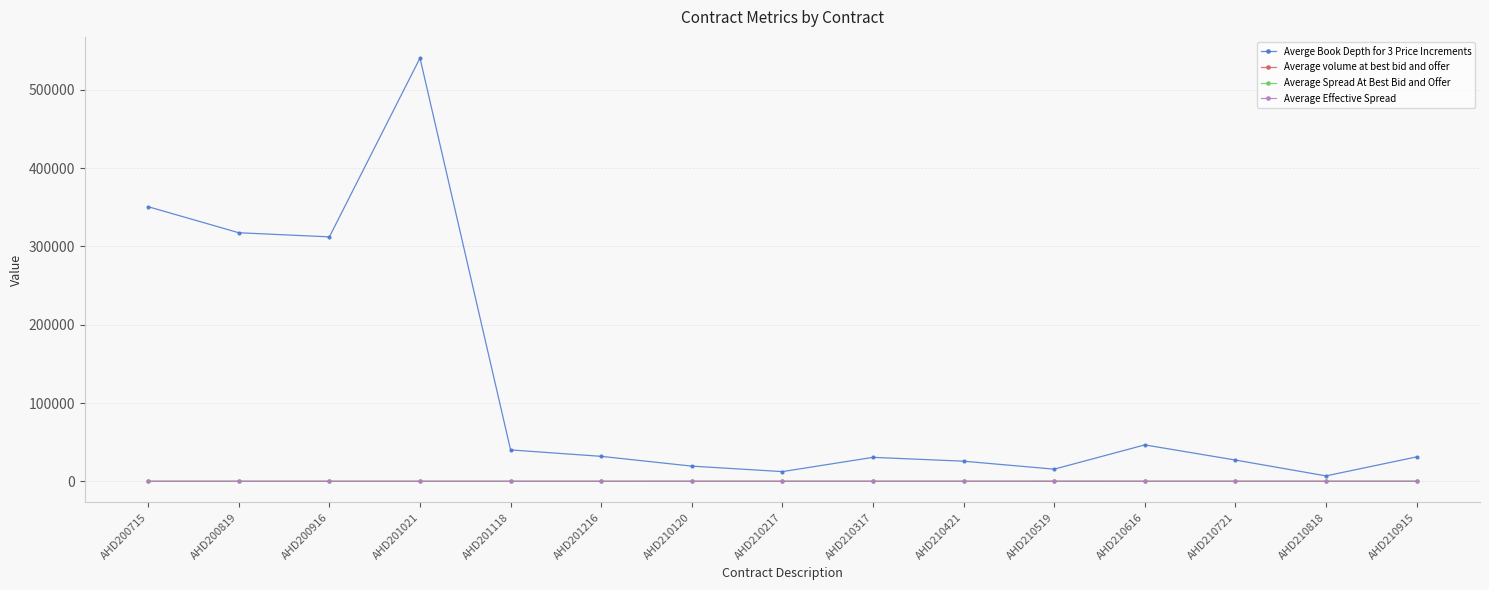

How many series are shown in this chart?

4